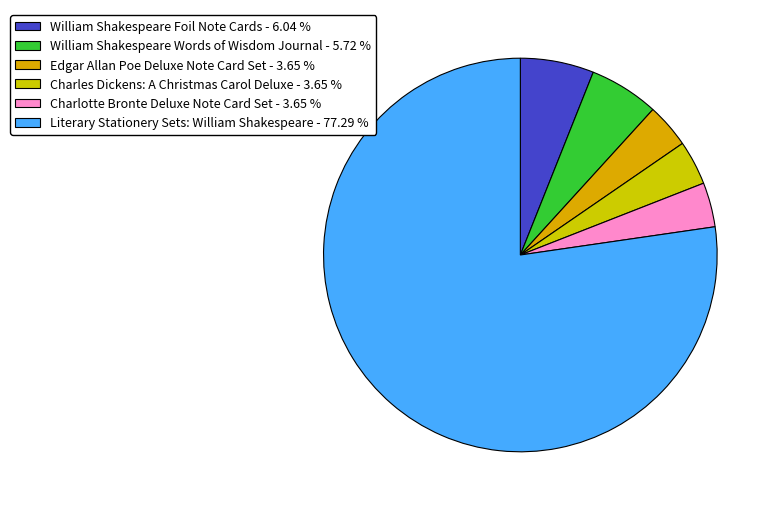

Count the number of slices in the pie.

6